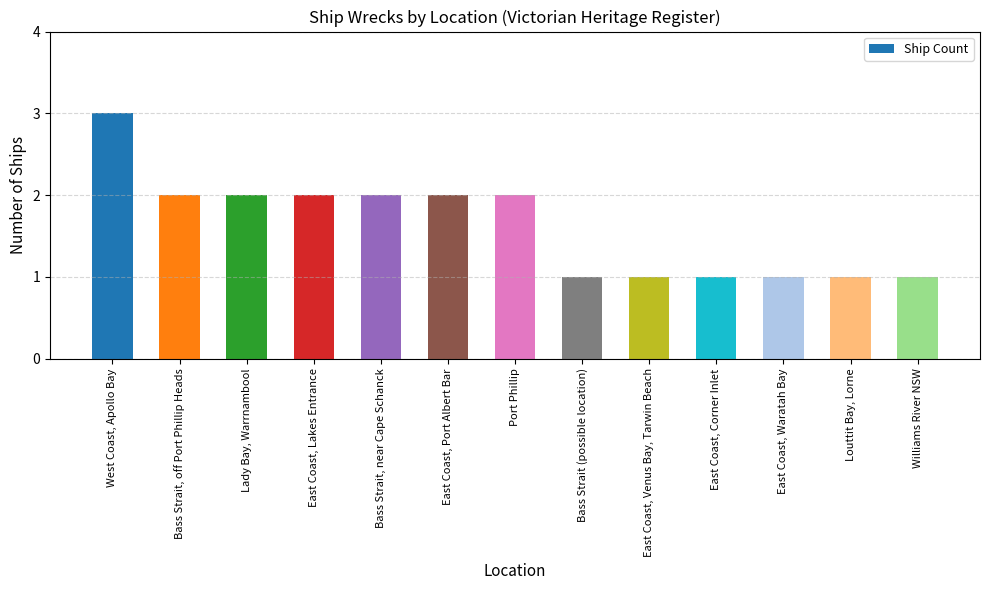

What is the sum of all values?

21